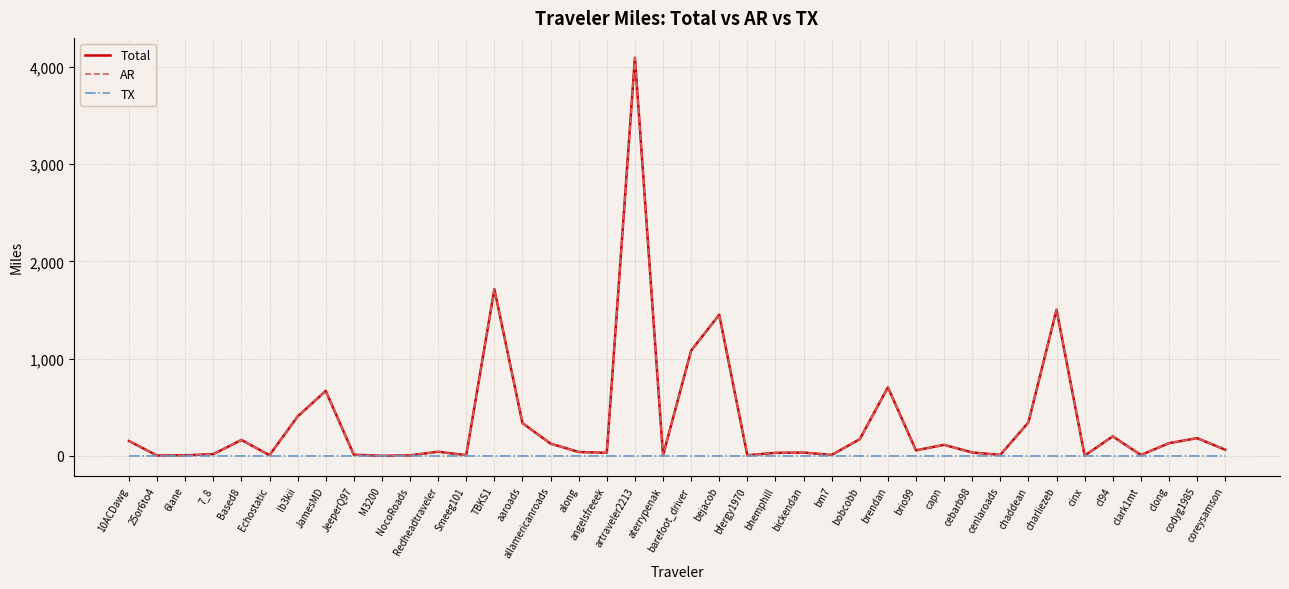

The AR series shows 1063.0 at JamesMD. True or false?

False